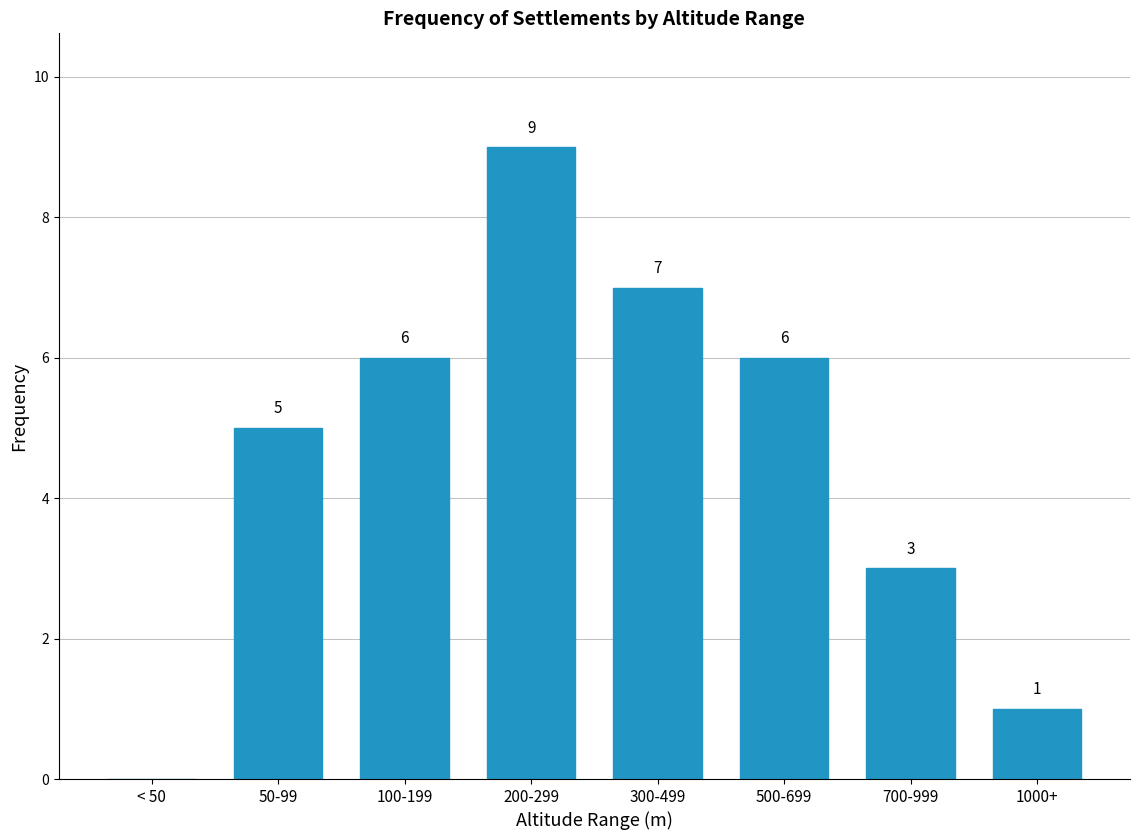

Reading right to left, transcribe all the data shown in this chart.

1000+=1	700-999=3	500-699=6	300-499=7	200-299=9	100-199=6	50-99=5	< 50=0